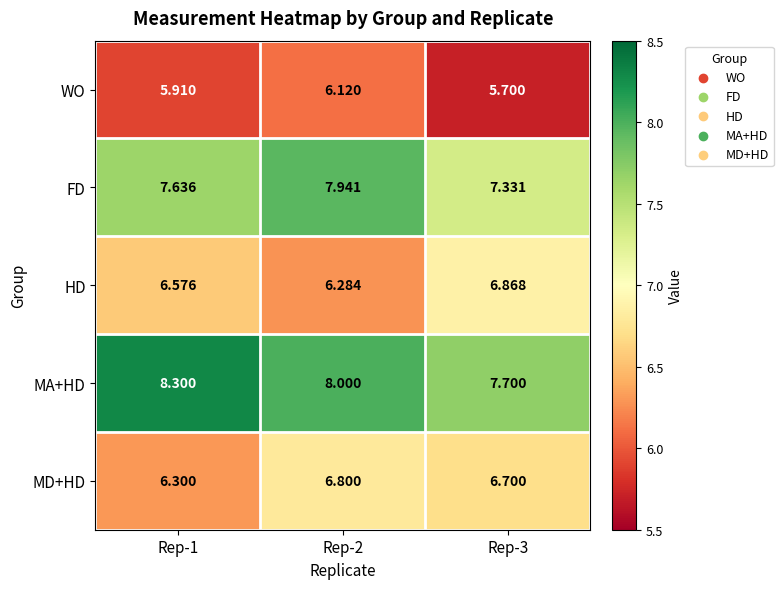

Which series has the widest spread of values?

FD